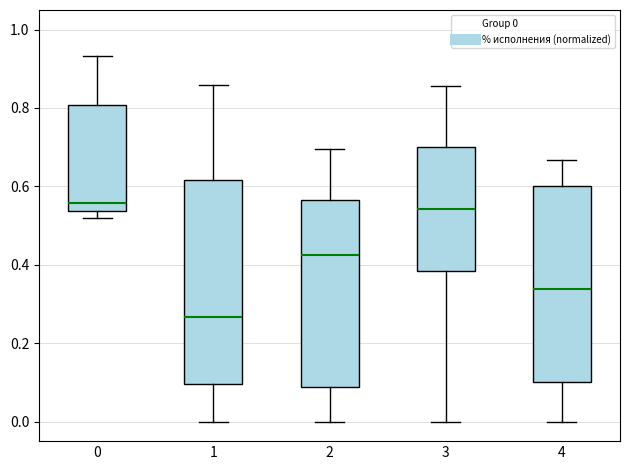

Reading left to right, transcribe this box plot: for each box, give where its median line is, the range the box spans, and where its two whiskers end, as read against the y-axis. The values are not printed on the chart, so give them approximately, as read against the axis.

0: median 0.56, box 0.54 to 0.80, whiskers 0.52 to 0.94
1: median 0.26, box 0.10 to 0.62, whiskers 0.00 to 0.86
2: median 0.42, box 0.08 to 0.56, whiskers 0.00 to 0.70
3: median 0.54, box 0.38 to 0.70, whiskers 0.00 to 0.86
4: median 0.34, box 0.10 to 0.60, whiskers 0.00 to 0.66